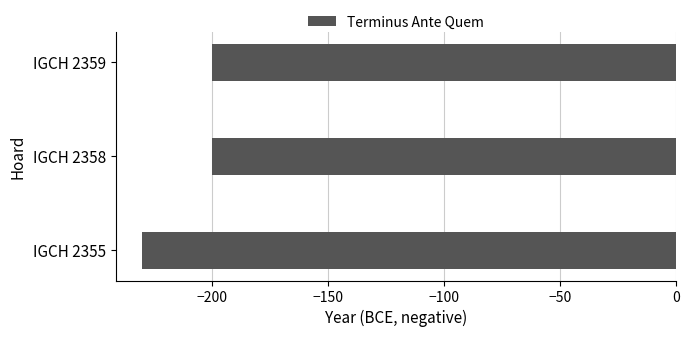

Which category has the lowest value across all series?

IGCH 2355